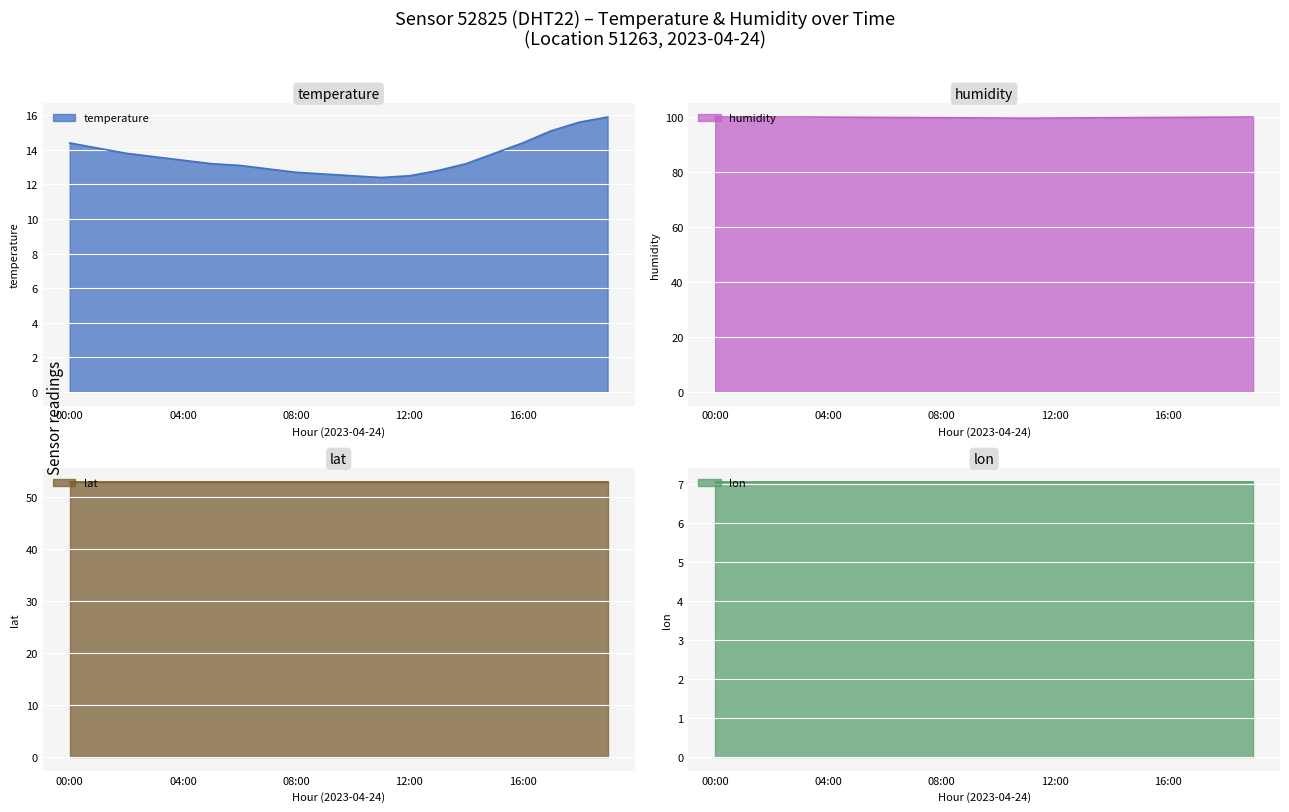

What is the lowest value of the temperature series?

12.4